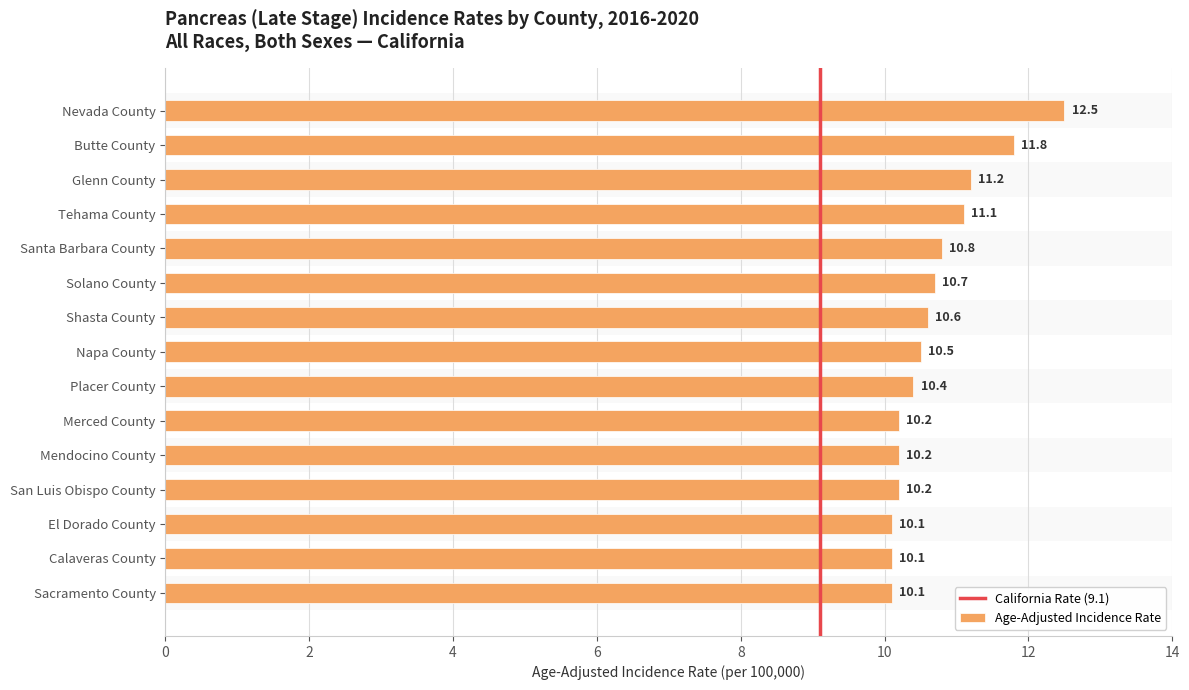

What is the value of the 13th bar from the left?

10.1